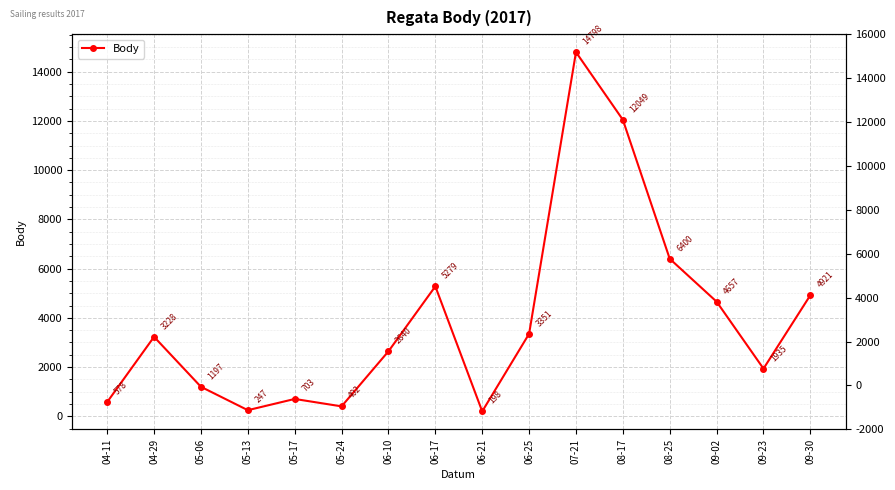

Reading left to right, what are all the values shown in this chart?

578	3228	1197	247	703	402	2640	5279	198	3351	14798	12049	6400	4657	1935	4921